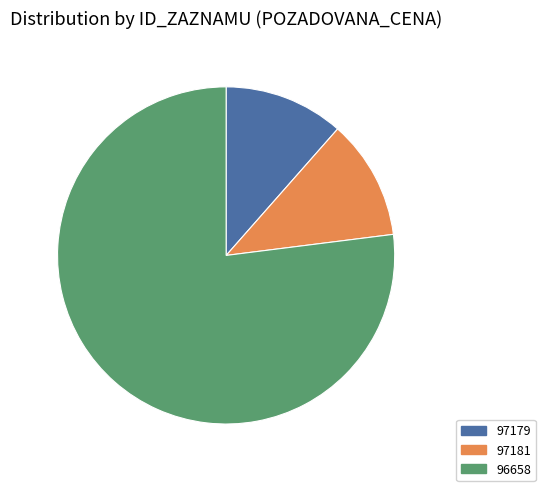

Is it true that 97181 is 17% of the pie?

False